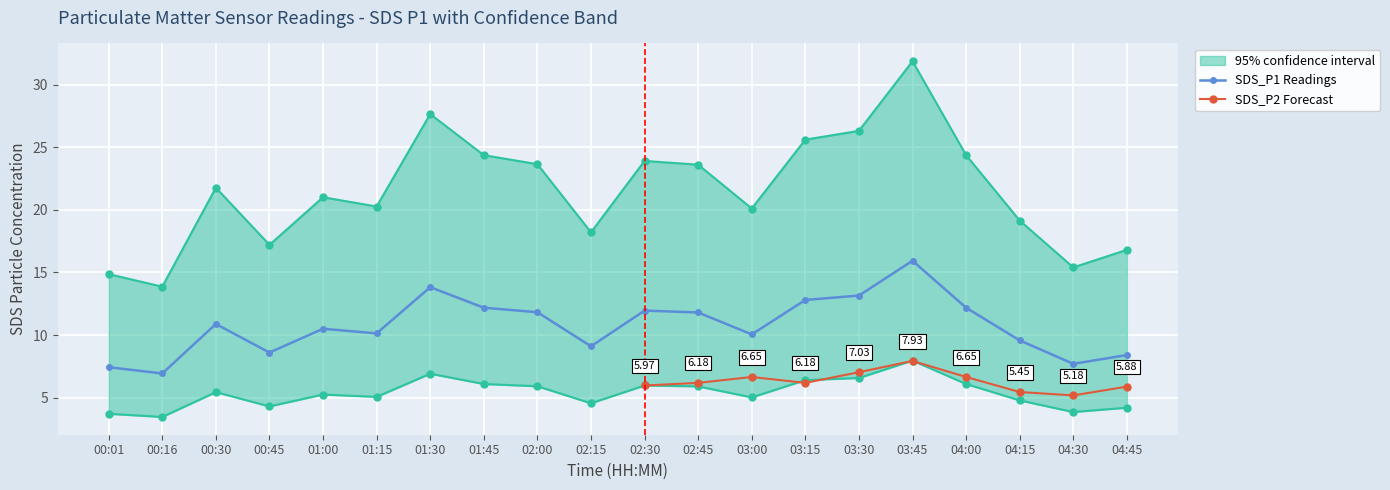

Which label corresponds to the smallest value in the chart?

00:16